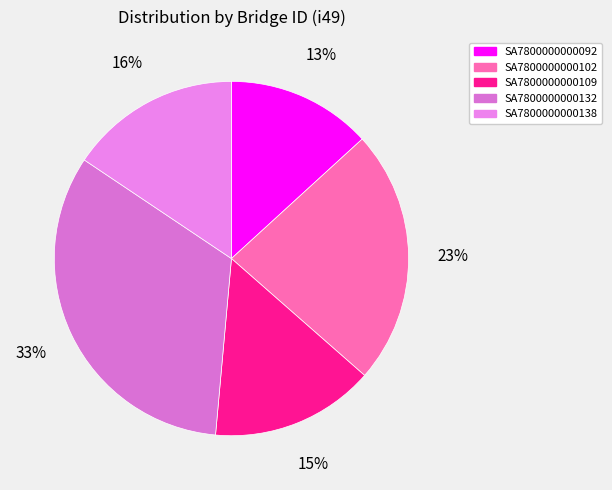

Is there a majority slice in this chart?

No